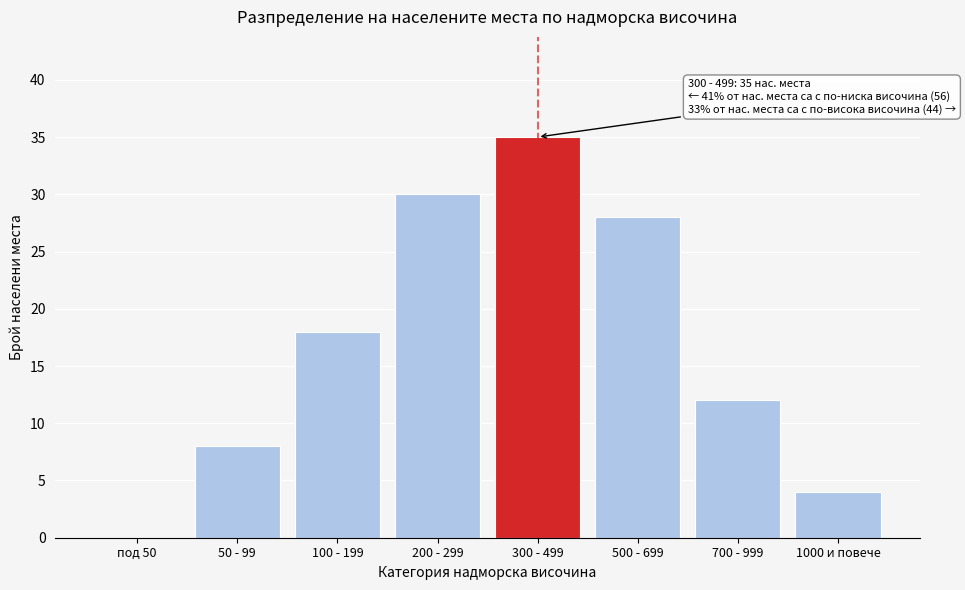

Reading right to left, transcribe all the data shown in this chart.

1000 и повече=4	700 - 999=12	500 - 699=28	300 - 499=35	200 - 299=30	100 - 199=18	50 - 99=8	под 50=0